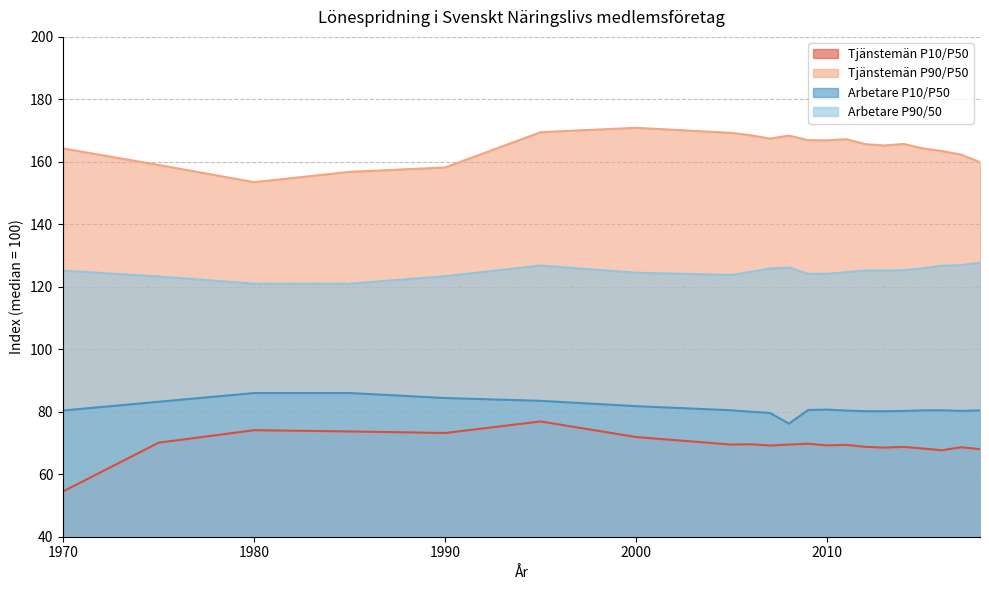

What is the difference between the Arbetare P10/P50 values at 1985 and 2008?

9.8